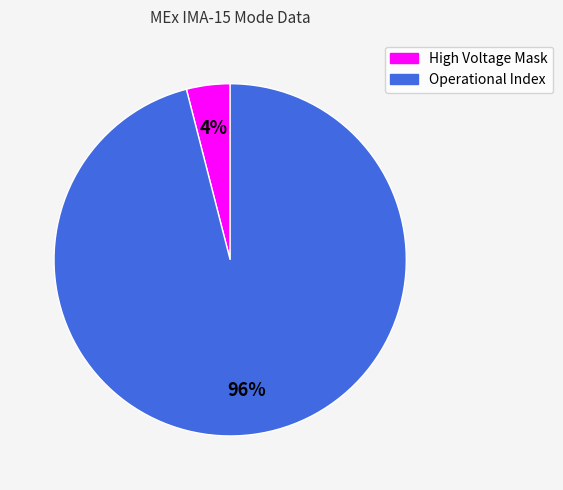

Combined, do Operational Index and High Voltage Mask account for over 50%?

Yes